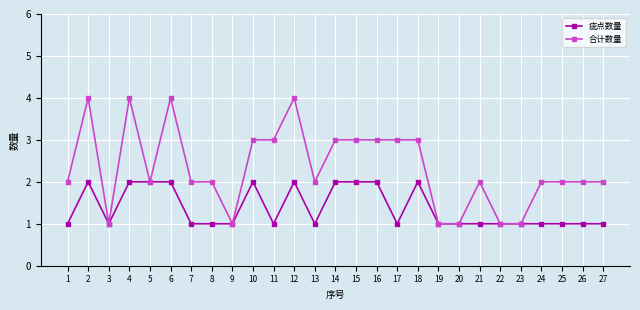

Which series changed the most between 3 and 12?

合计数量